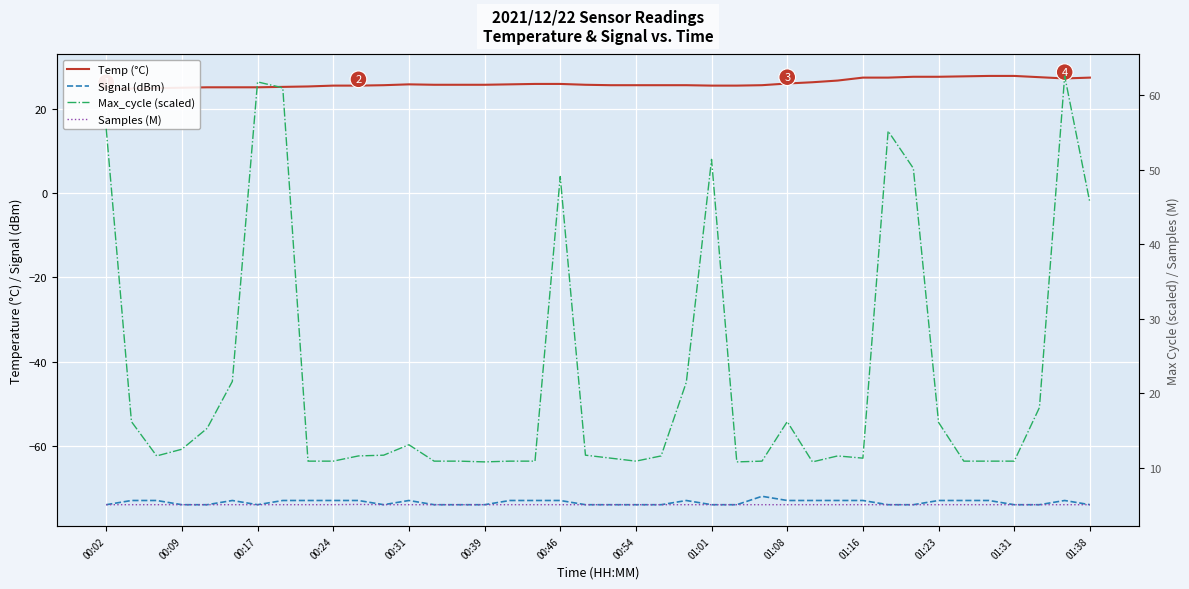

At how many categories does at least one series exceed 43?

9